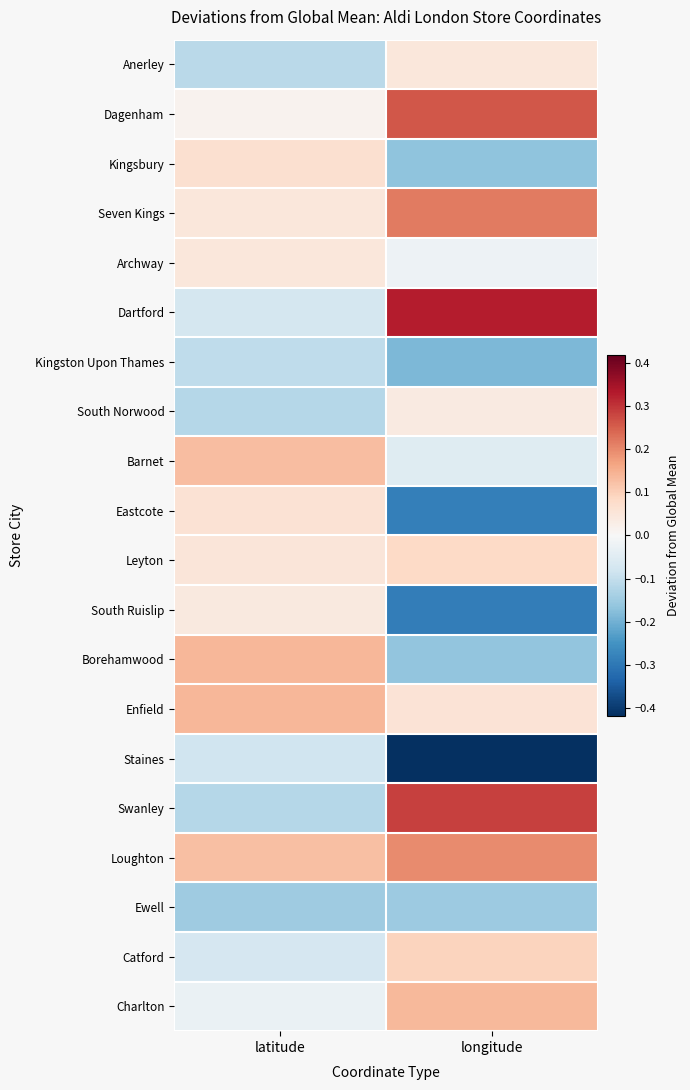

Reading left to right, extract all data points from this chart.

Anerley: latitude=-0.1	longitude=0.0
Dagenham: latitude=0.0	longitude=0.3
Kingsbury: latitude=0.1	longitude=-0.2
Seven Kings: latitude=0.0	longitude=0.2
Archway: latitude=0.0	longitude=-0.0
Dartford: latitude=-0.1	longitude=0.3
Kingston Upon Thames: latitude=-0.1	longitude=-0.2
South Norwood: latitude=-0.1	longitude=0.0
Barnet: latitude=0.1	longitude=-0.1
Eastcote: latitude=0.1	longitude=-0.3
Leyton: latitude=0.1	longitude=0.1
South Ruislip: latitude=0.0	longitude=-0.3
Borehamwood: latitude=0.1	longitude=-0.2
Enfield: latitude=0.1	longitude=0.1
Staines: latitude=-0.1	longitude=-0.4
Swanley: latitude=-0.1	longitude=0.3
Loughton: latitude=0.1	longitude=0.2
Ewell: latitude=-0.1	longitude=-0.2
Catford: latitude=-0.1	longitude=0.1
Charlton: latitude=-0.0	longitude=0.1